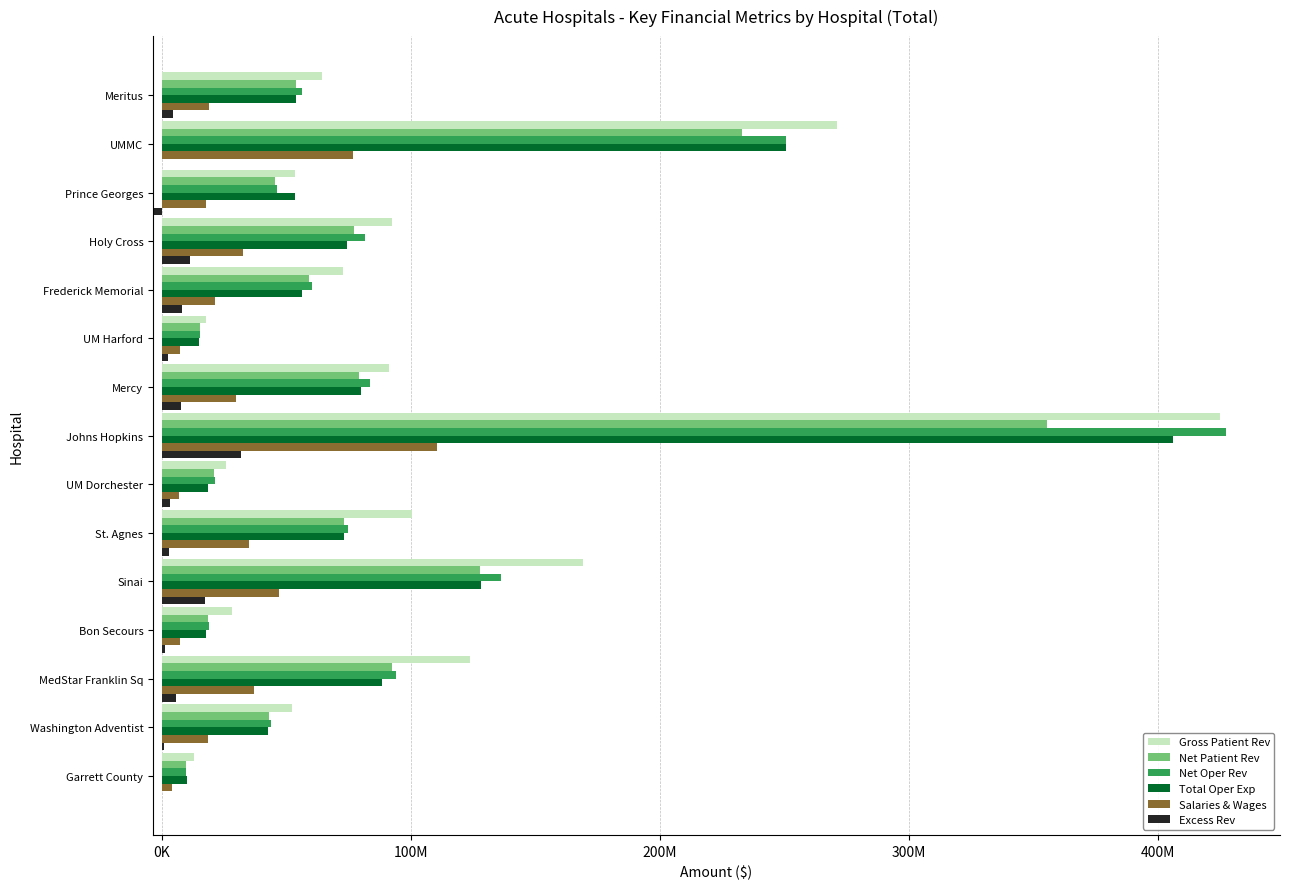

What are all the series names shown in the legend?

Gross Patient Rev, Net Patient Rev, Net Oper Rev, Total Oper Exp, Salaries & Wages, Excess Rev